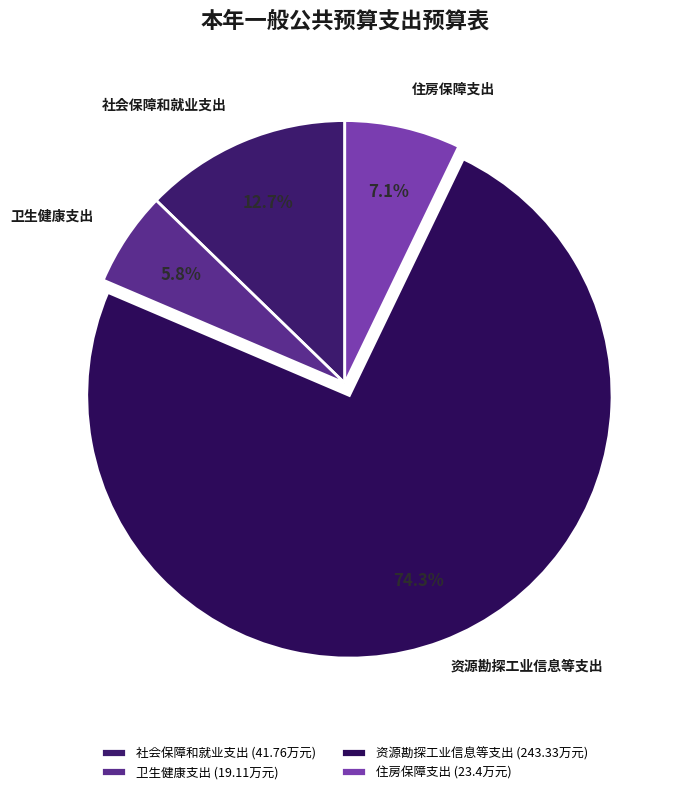

Which has a higher value, 社会保障和就业支出 or 住房保障支出?

社会保障和就业支出